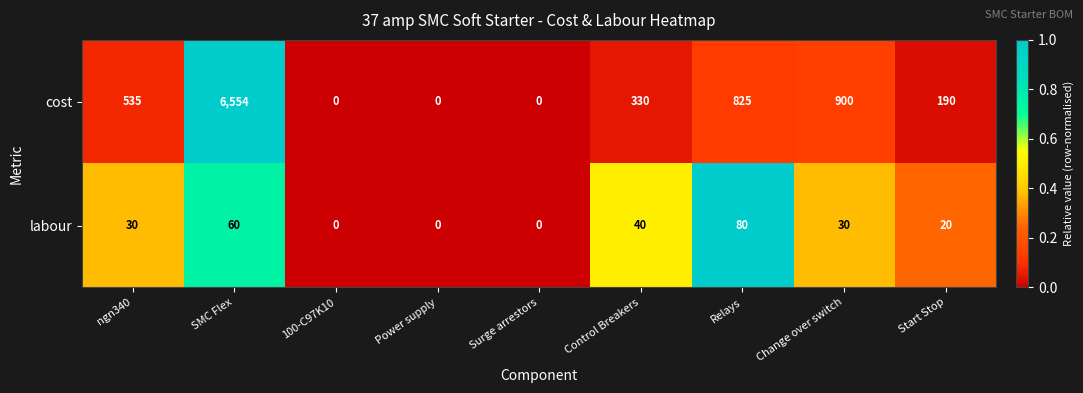

Which series has the largest total across all categories?

cost